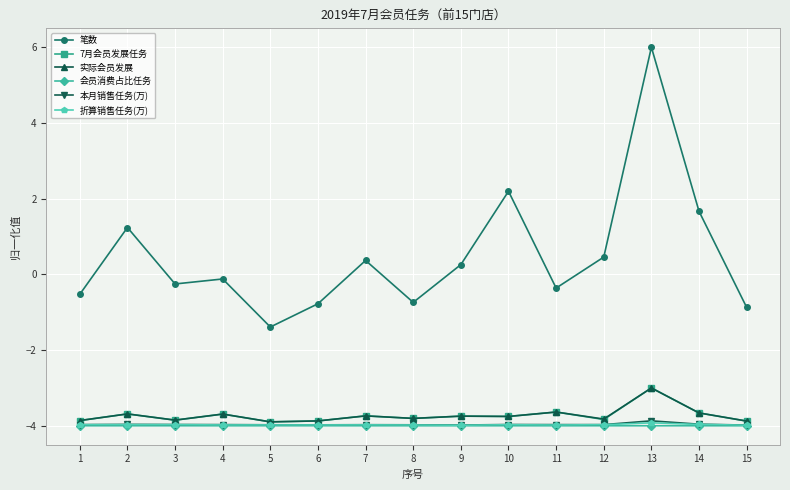

What is the value of the 7月会员发展任务 point at the 14th from the left?

-3.7